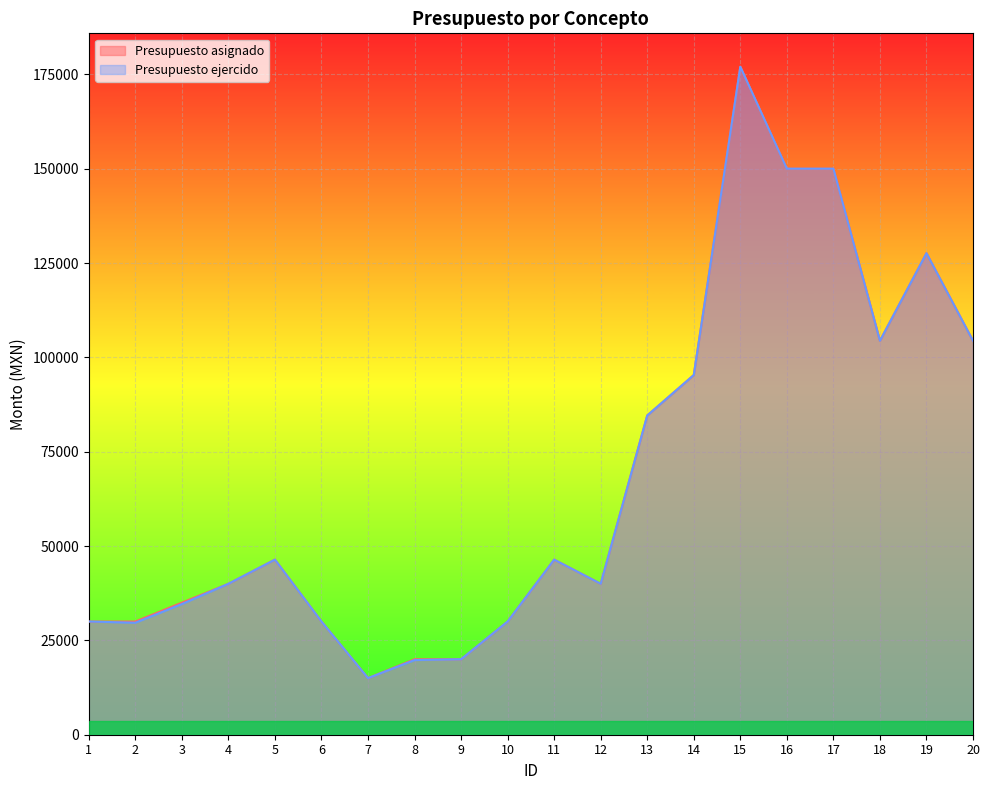

What is the difference between the maximum and minimum values in the Presupuesto asignado series?

162016.0